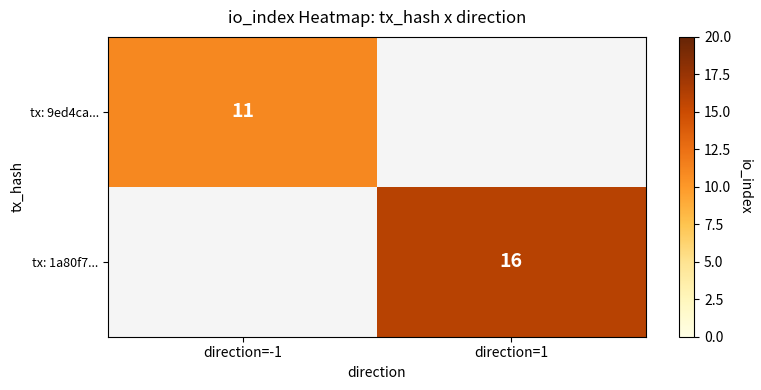

The value of tx: 9ed4ca... at direction=-1 is 11. True or false?

True